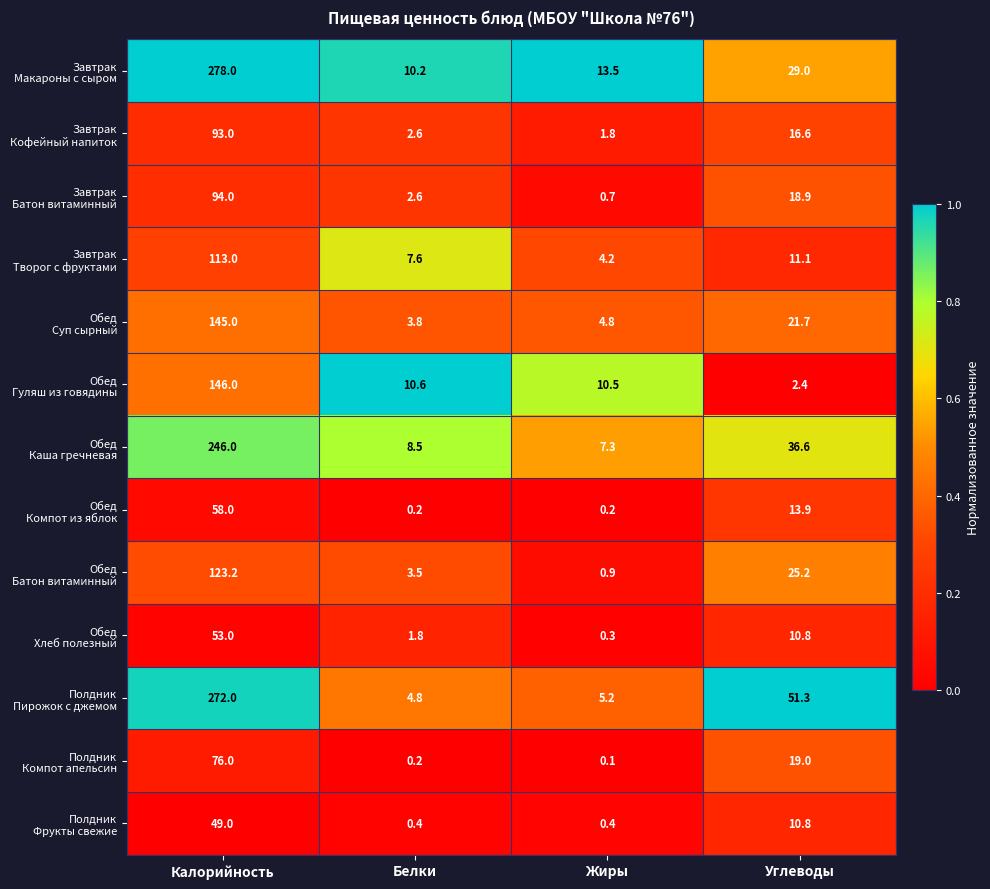

What is the total value across all series at Калорийность?

1746.2